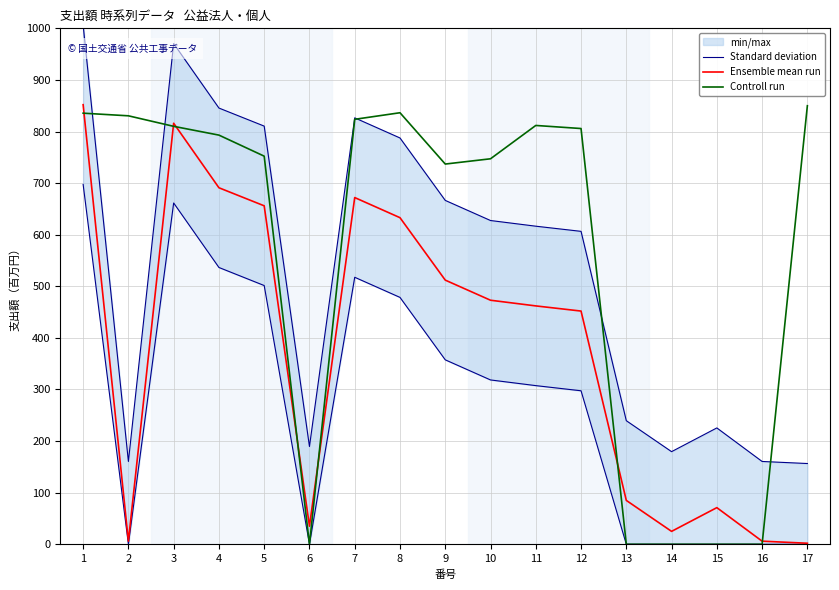

List the series in order of their peak value, lowest first.

Standard deviation, Controll run, Ensemble mean run